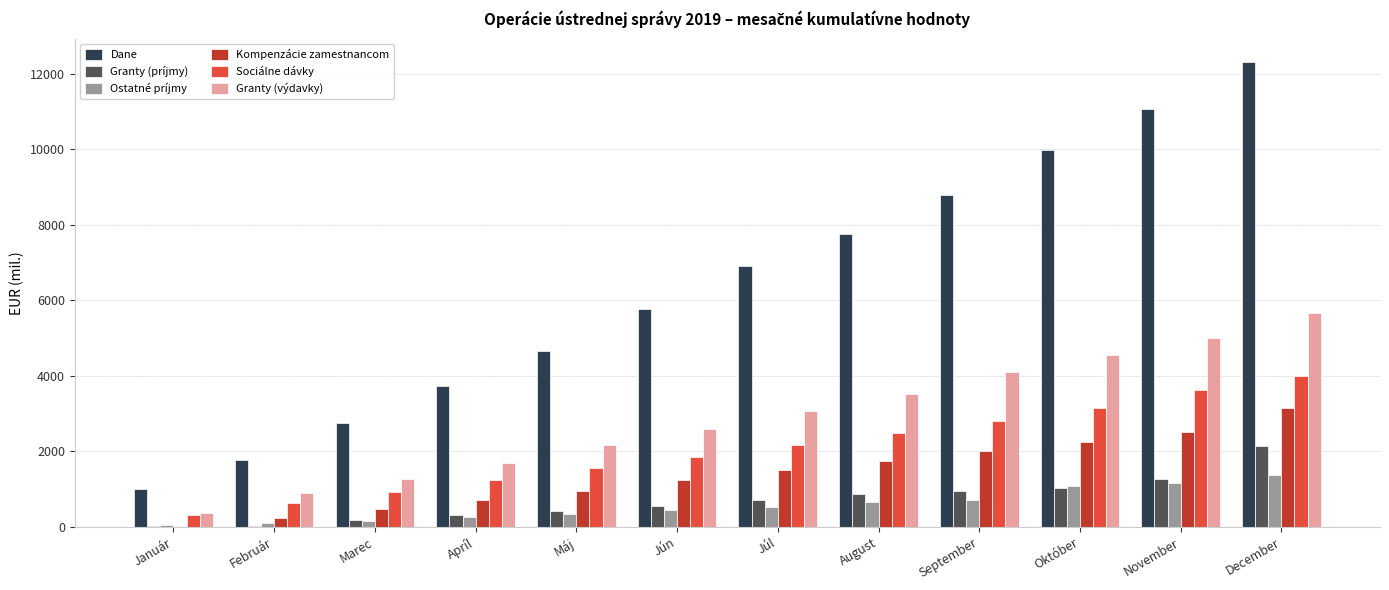

What is the maximum value shown in the chart?

12315.3